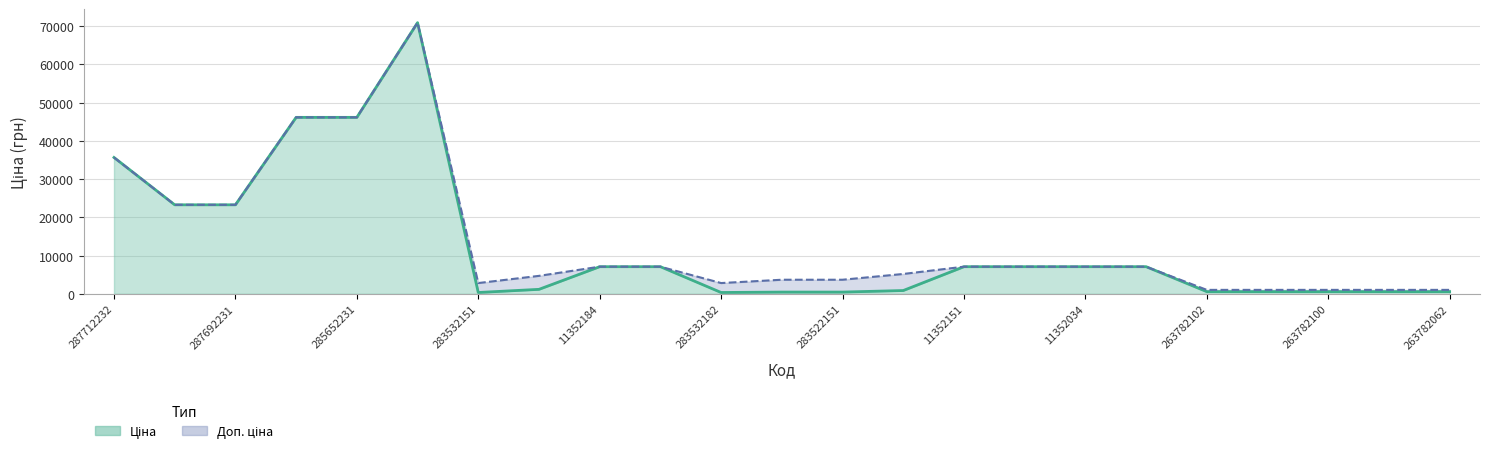

At which category does the chart reach its minimum across all series?

283532151